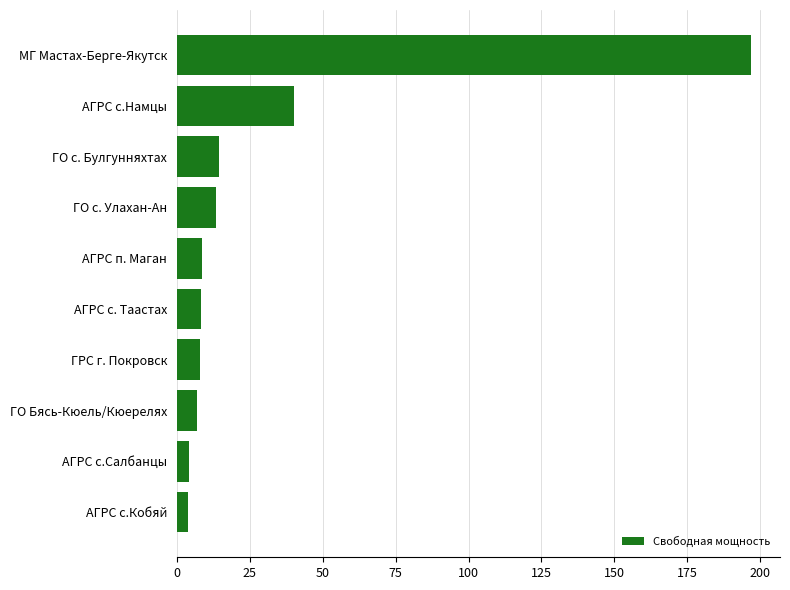

What is the difference between the maximum and minimum values?

193.3